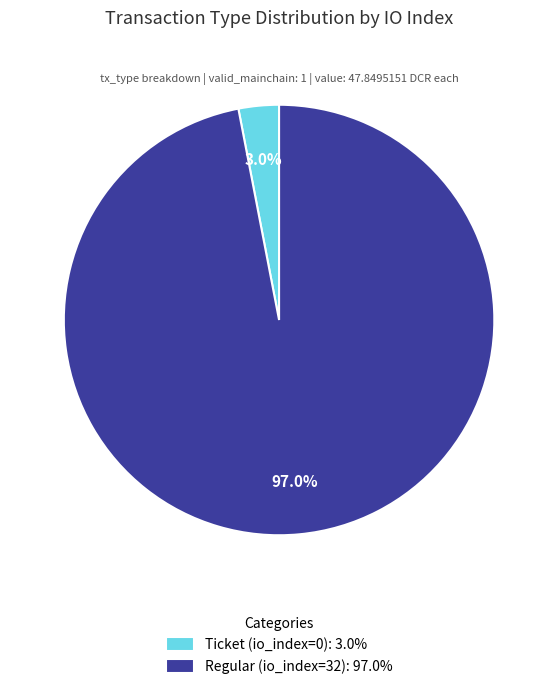

Is there any slice that represents more than half of the pie?

Yes